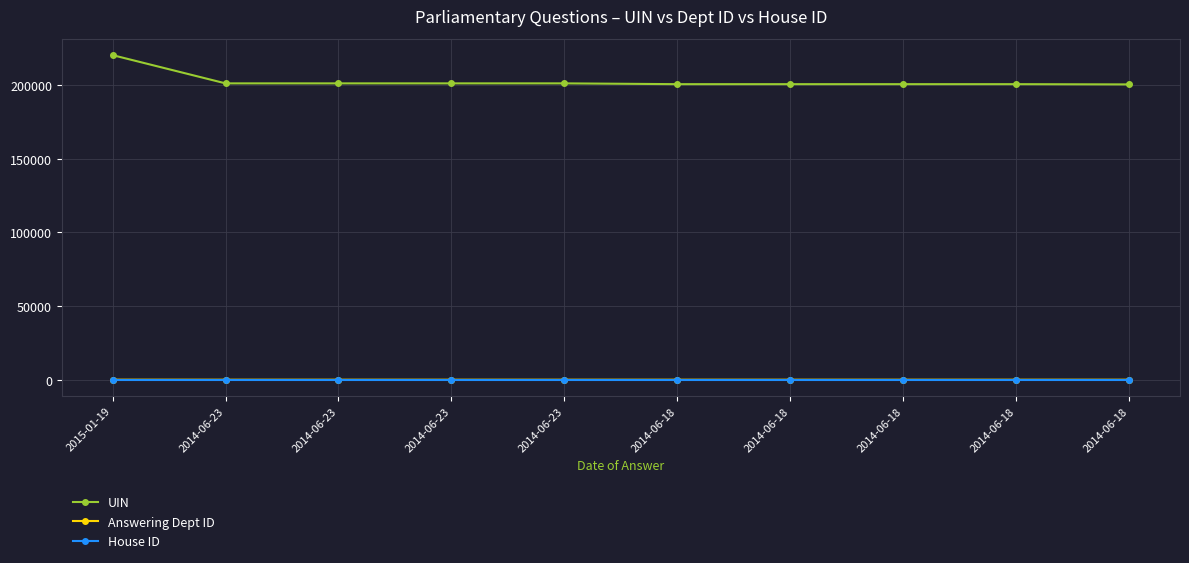

Rank the series at 2014-06-18 from highest to lowest value.

UIN, Answering Dept ID, House ID